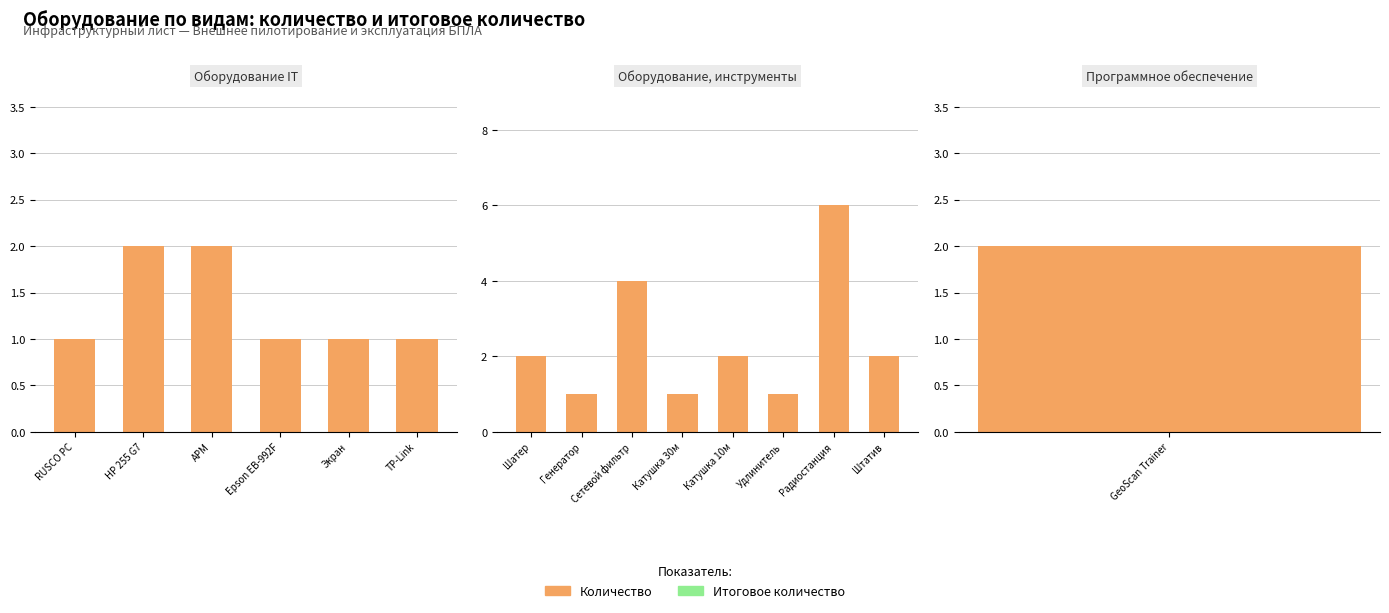

What are all the series names shown in the legend?

Количество, Итоговое количество